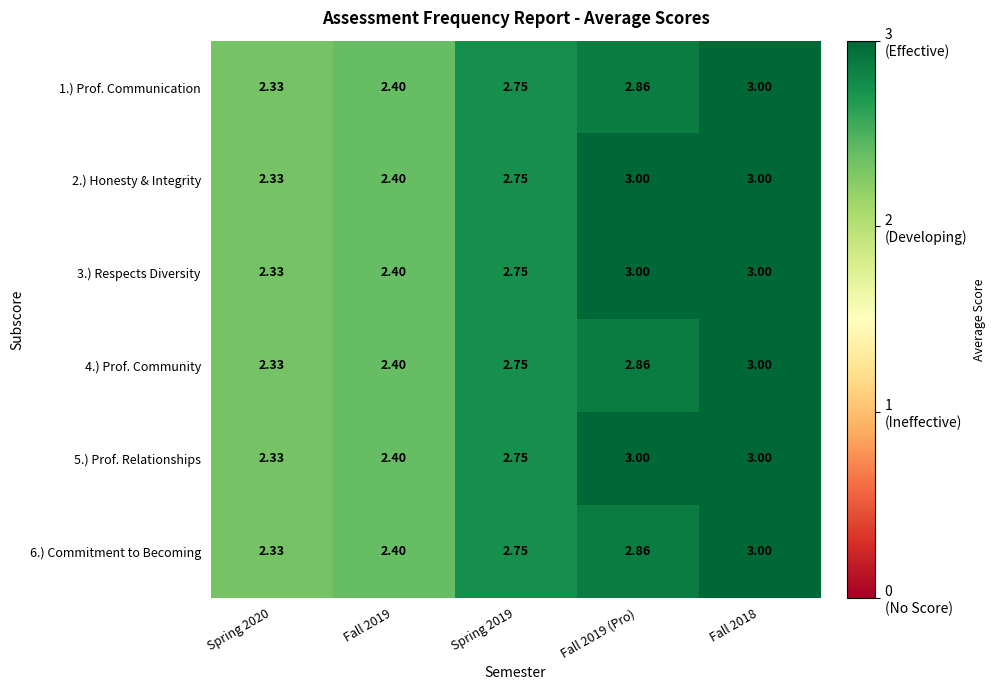

Count the number of categories in the chart.

5